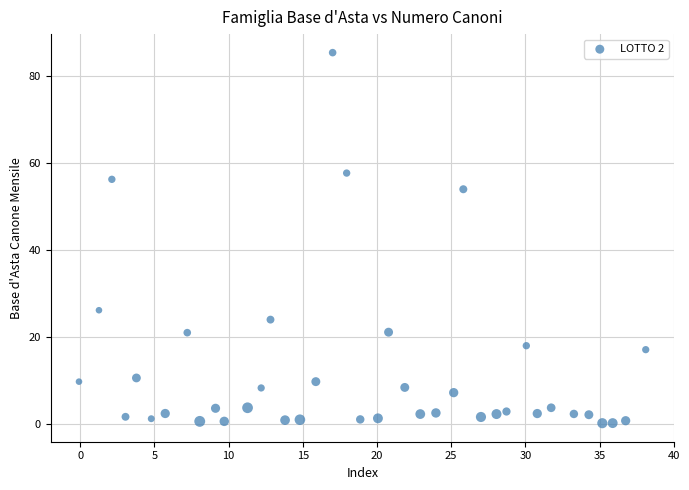

What is the range of Y values (max minus min)?

85.3